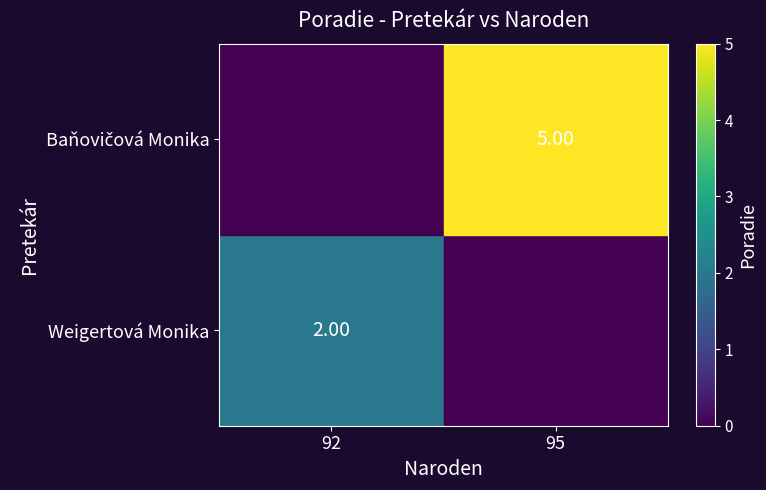

How many data points in Weigertová Monika are less than 5?

1